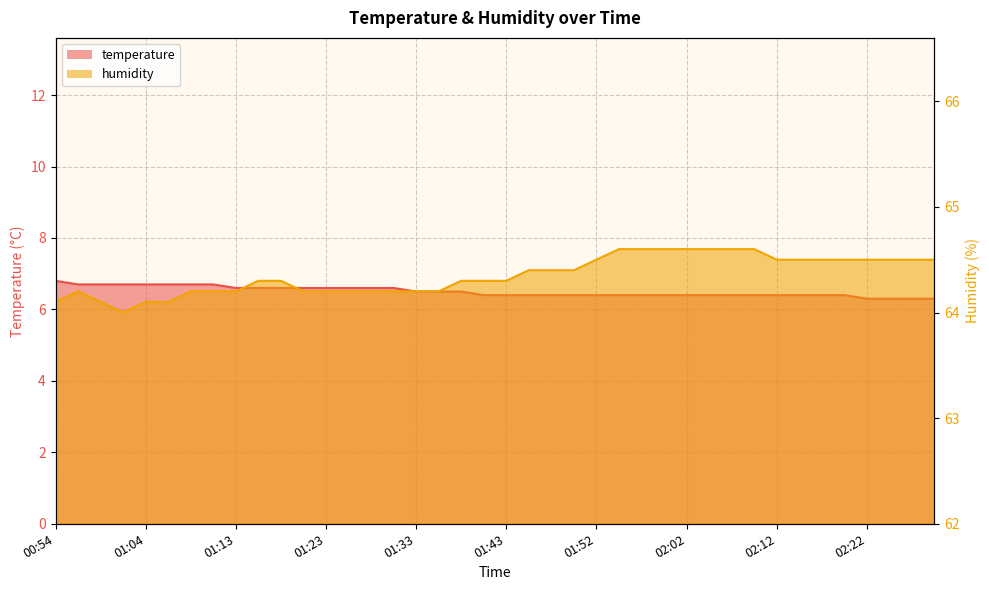

How many lines are shown in the chart?

2